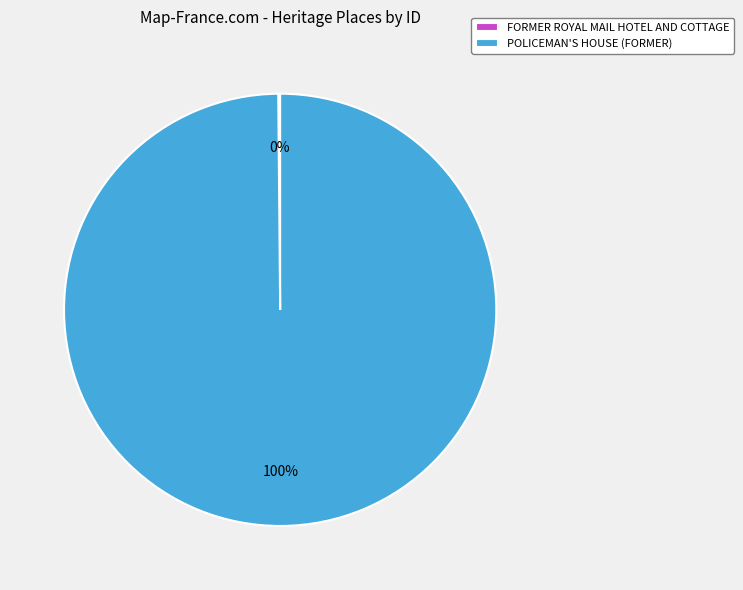

Is POLICEMAN'S HOUSE (FORMER) the majority of the pie?

Yes